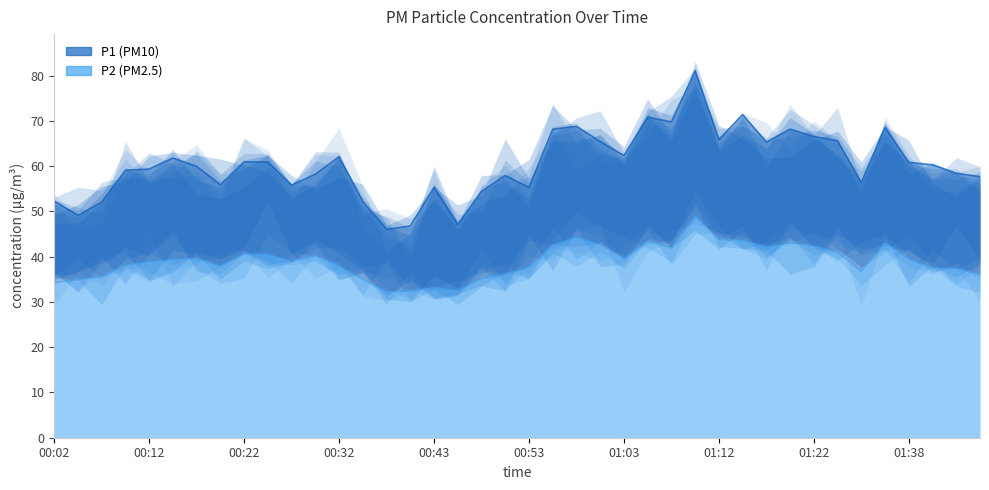

Rank the series at 01:03 from highest to lowest value.

P1, P2